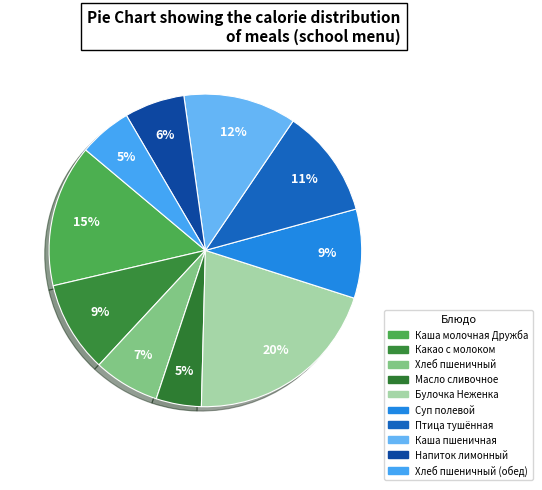

Which slice is the largest?

Булочка Неженка